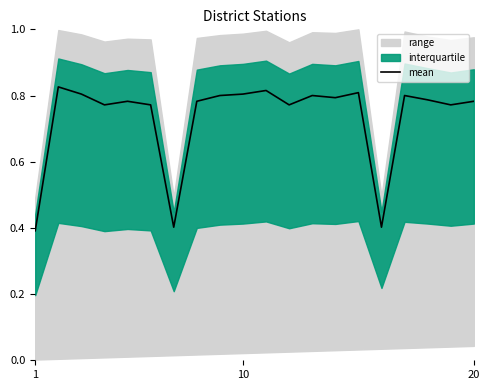

Count the number of categories in the chart.

20